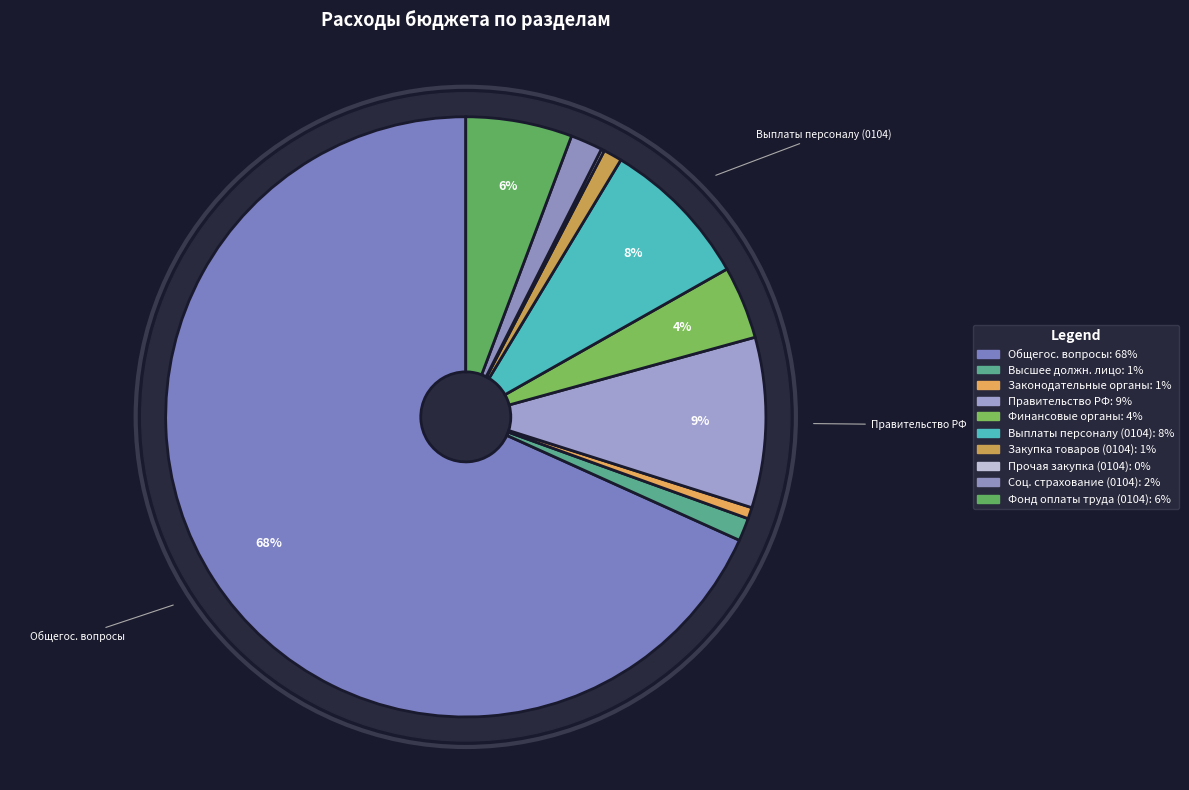

How many slices are in this pie chart?

10